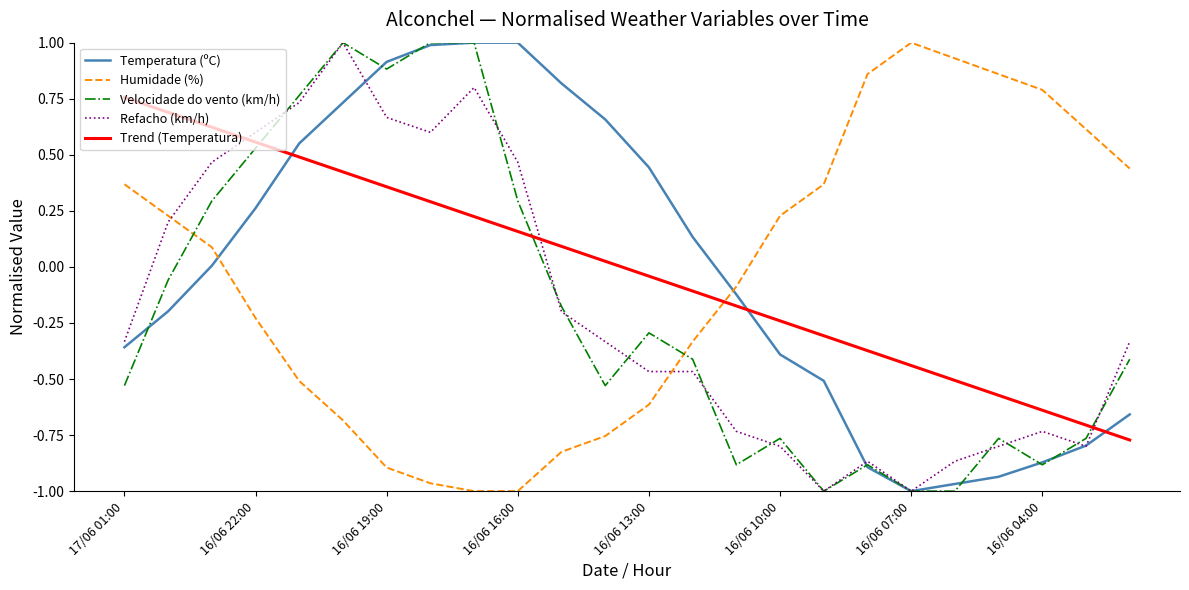

After their last crossing, which series has the higher values: Trend (Temperatura) or Humidade (%)?

Humidade (%)